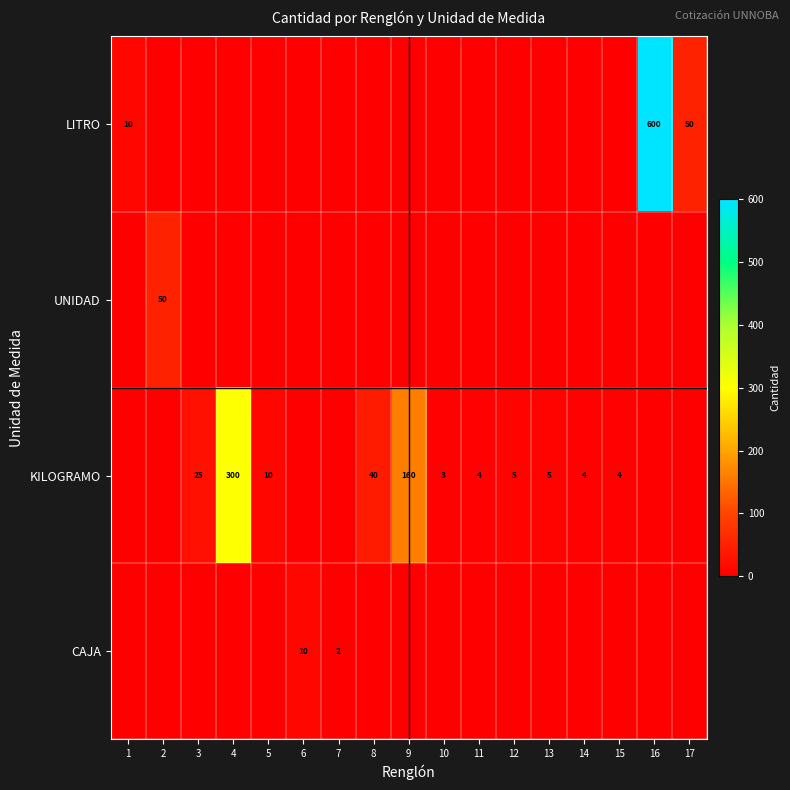

True or false: KILOGRAMO has a value of 8 at 13.

False